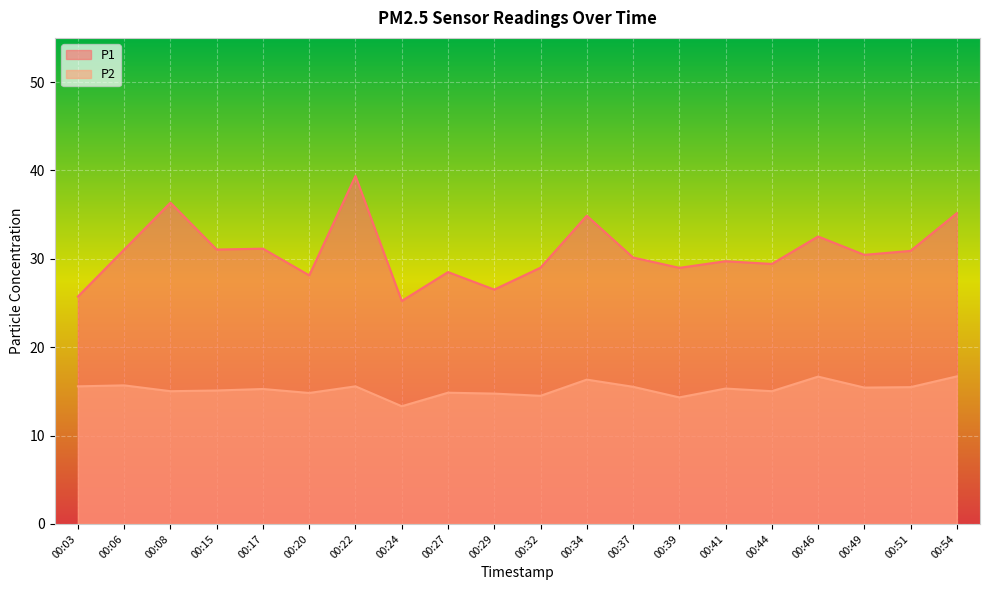

True or false: P2 has more than 0 points higher than both neighbors.

True